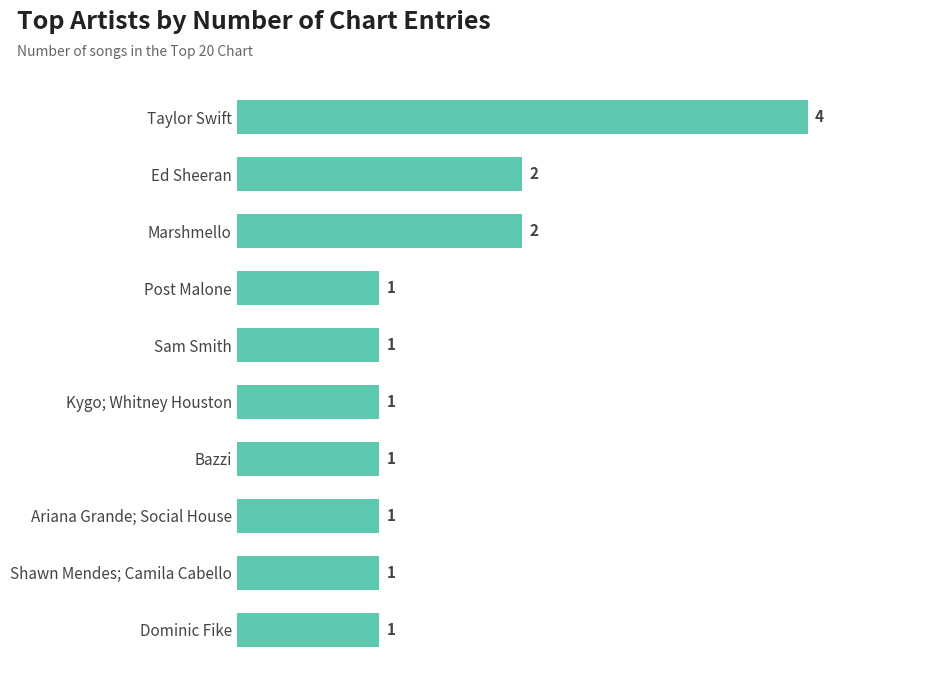

What is the minimum value shown in the chart?

1